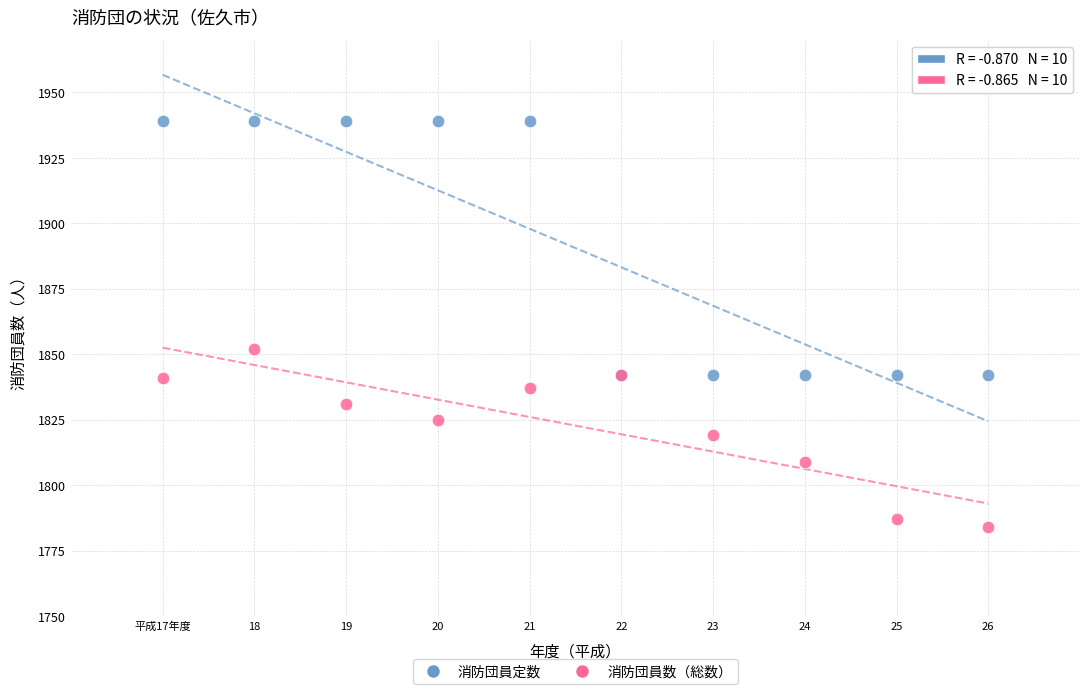

In the 消防団員定数 series, what Y value is closest to 1890?

1842